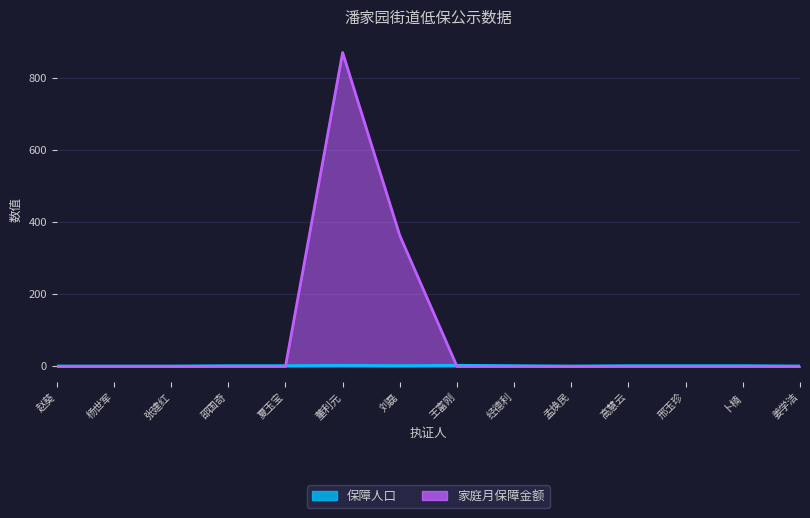

What is the label of the 13th point from the right?

杨世军